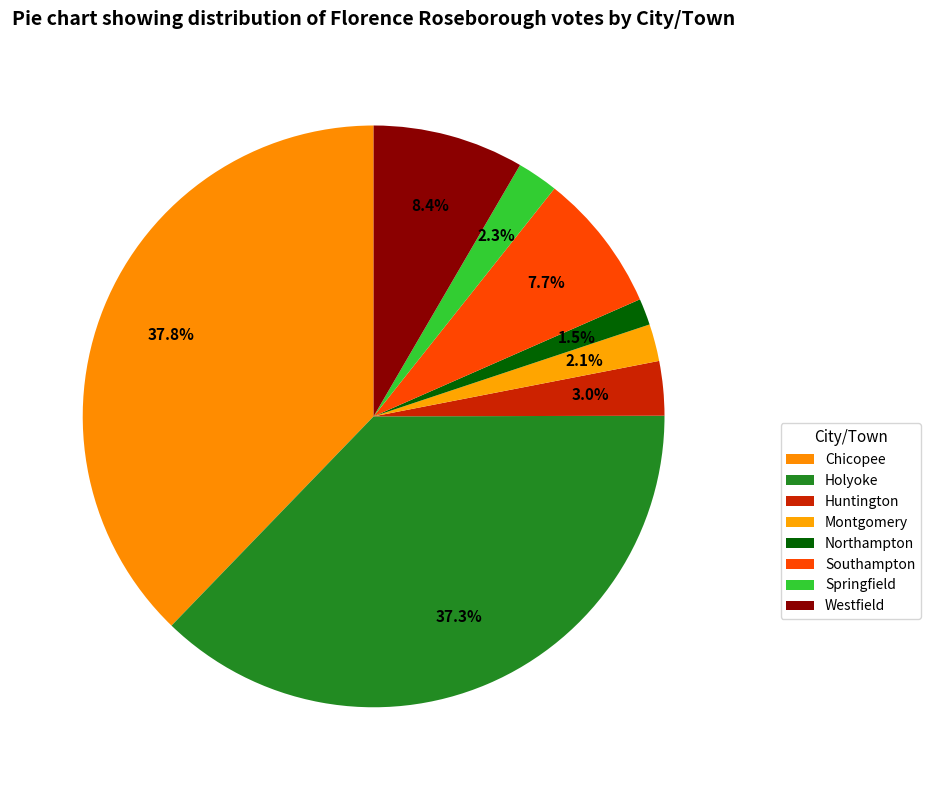

True or false: Montgomery accounts for 11% of the total.

False